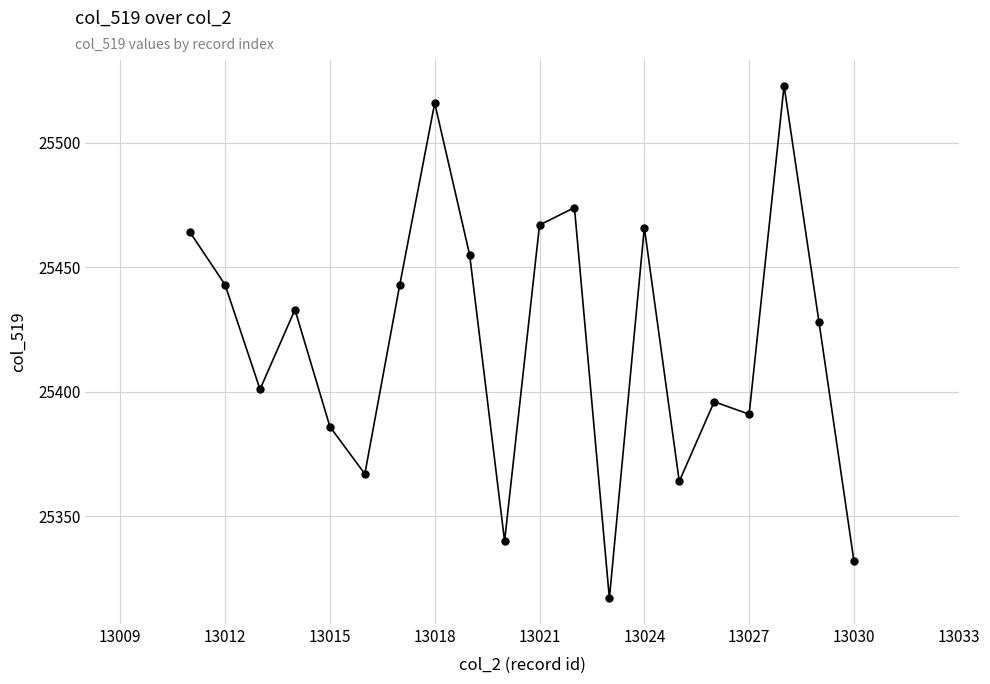

What is the difference between the maximum and minimum values?

206